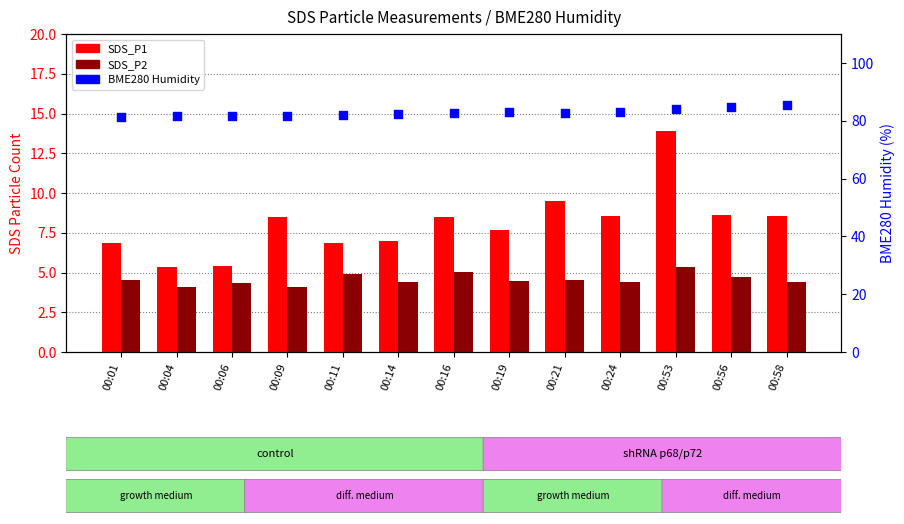

Which series reaches the maximum Y coordinate?

BME280 Humidity